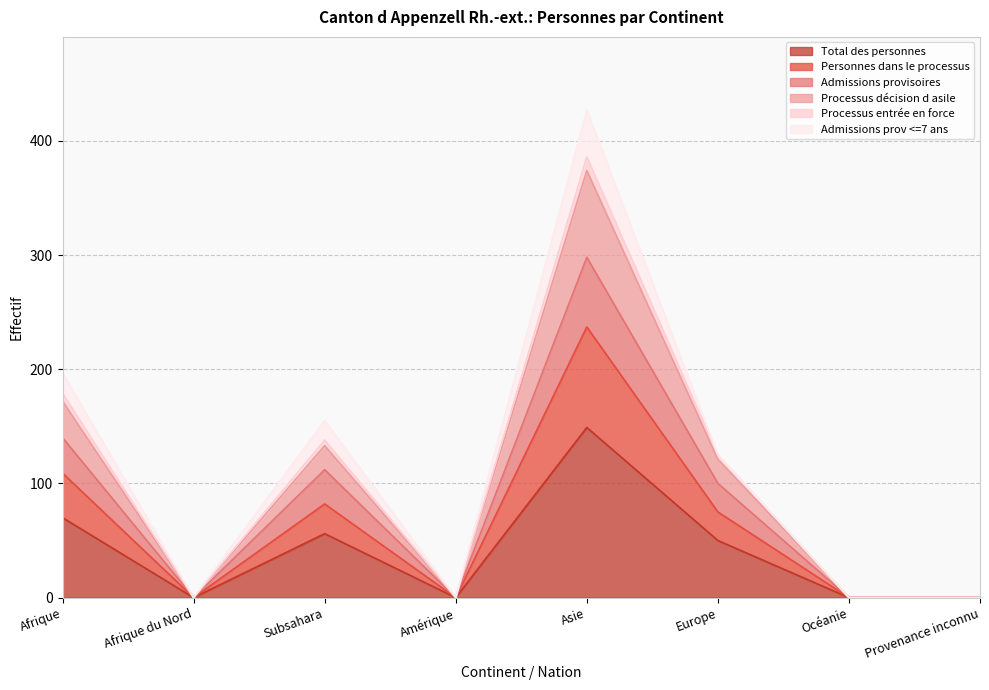

The Admissions provisoires series shows 209 at Afrique. True or false?

False